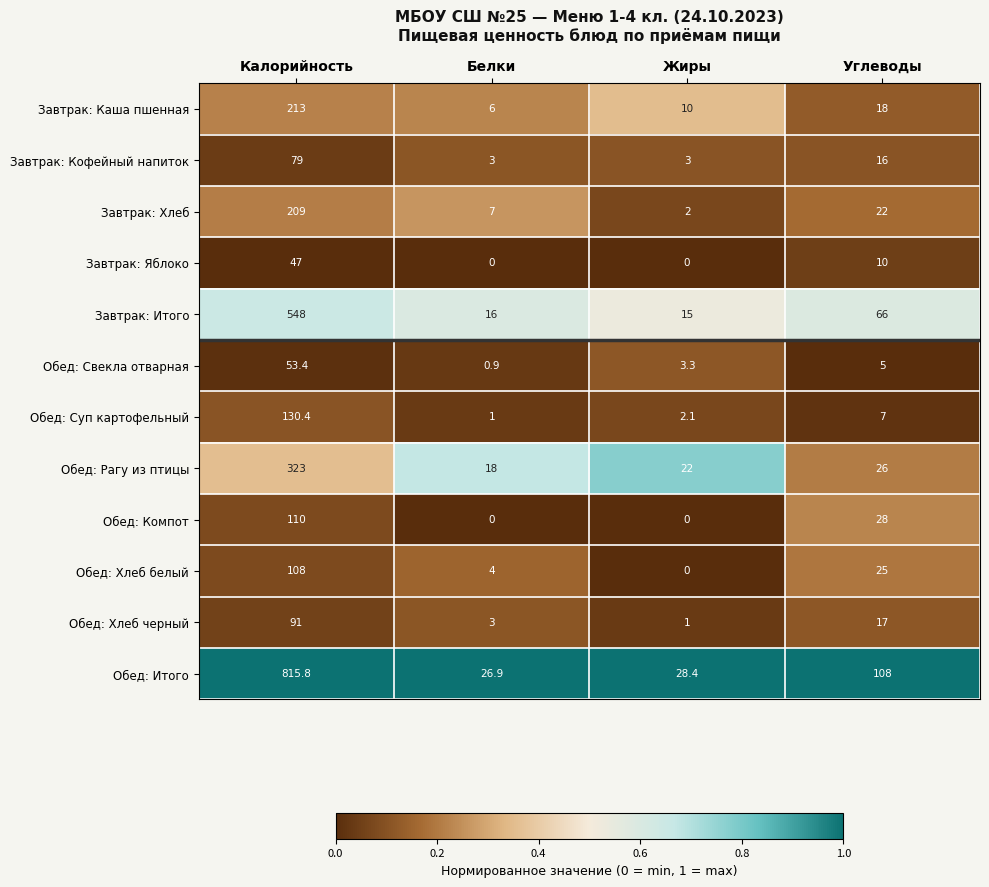

The value of Завтрак: Яблоко at Жиры is 0.0. True or false?

True